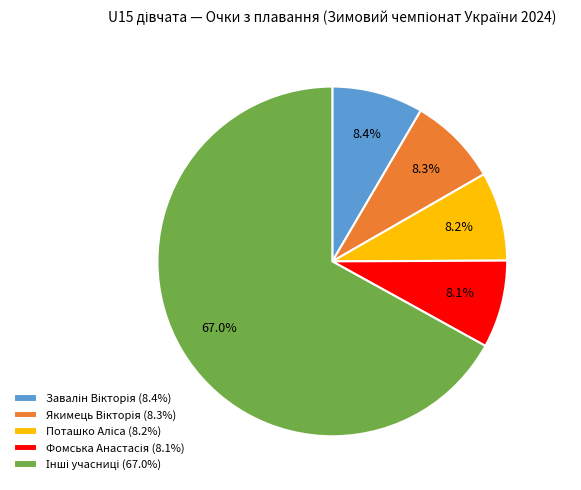

Does any single category account for the majority?

Yes